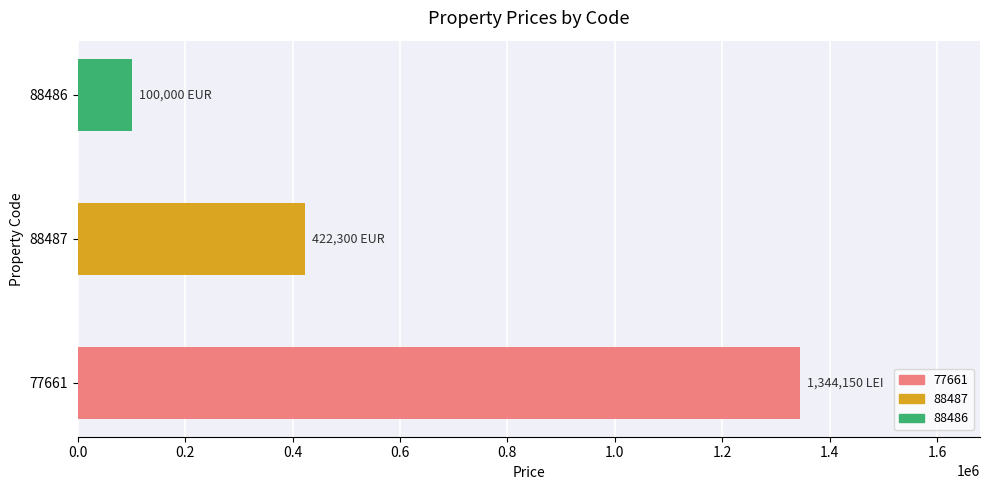

How many bars are there in total?

3